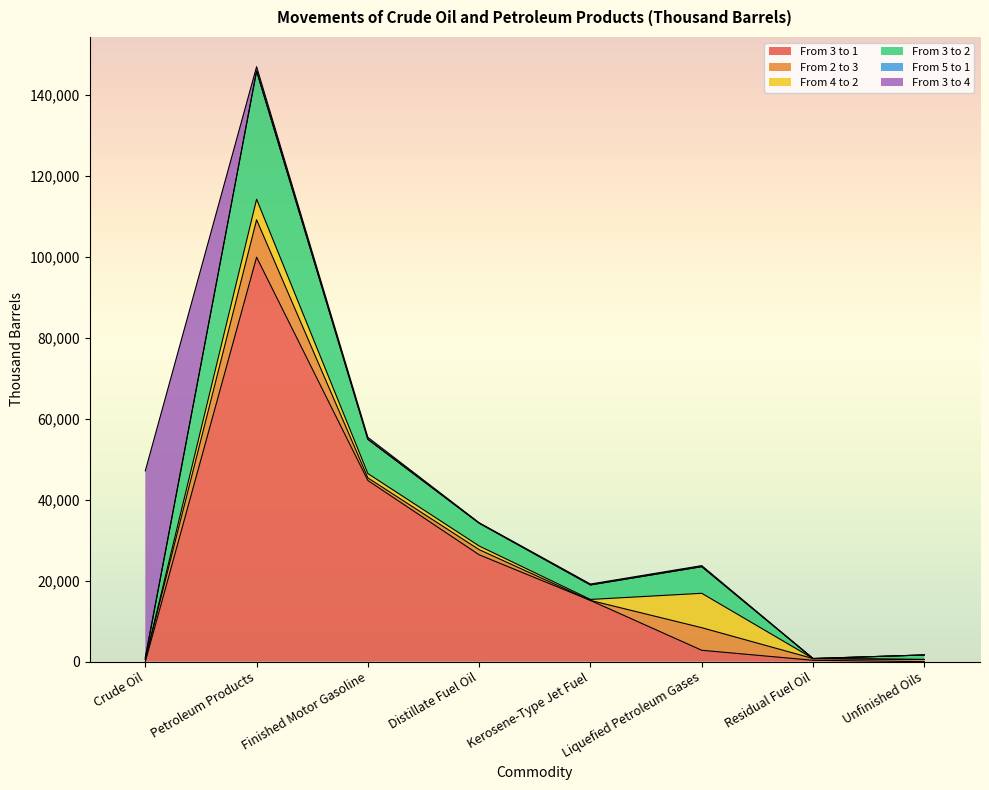

Rank the categories by From 3 to 1 value from lowest to highest.

Crude Oil, Unfinished Oils, Residual Fuel Oil, Liquefied Petroleum Gases, Kerosene-Type Jet Fuel, Distillate Fuel Oil, Finished Motor Gasoline, Petroleum Products